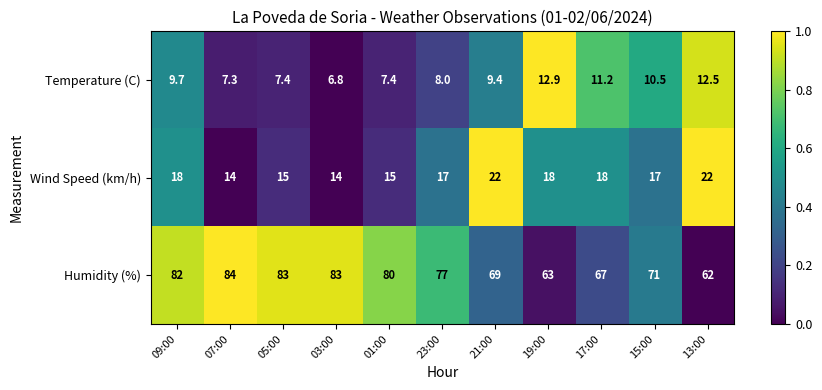

Between 05:00 and 19:00, which series saw the biggest shift?

Humidity (%)